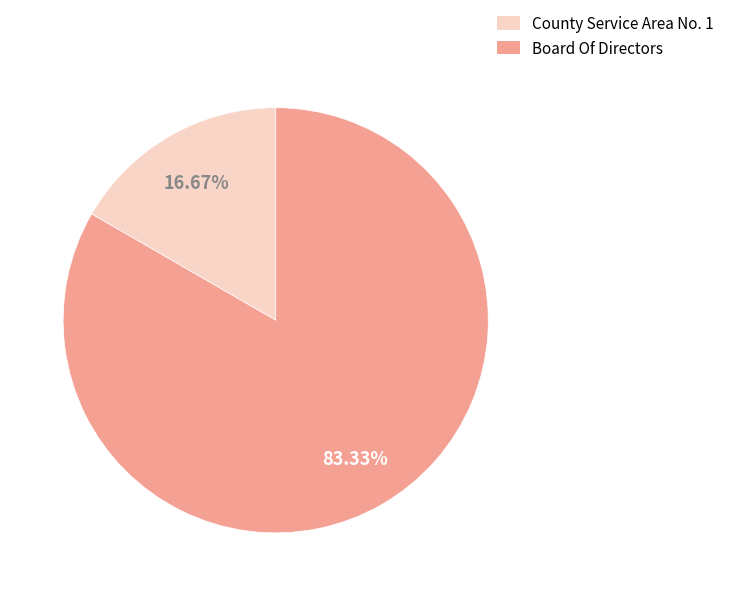

Is it true that Board Of Directors is 83% of the pie?

True